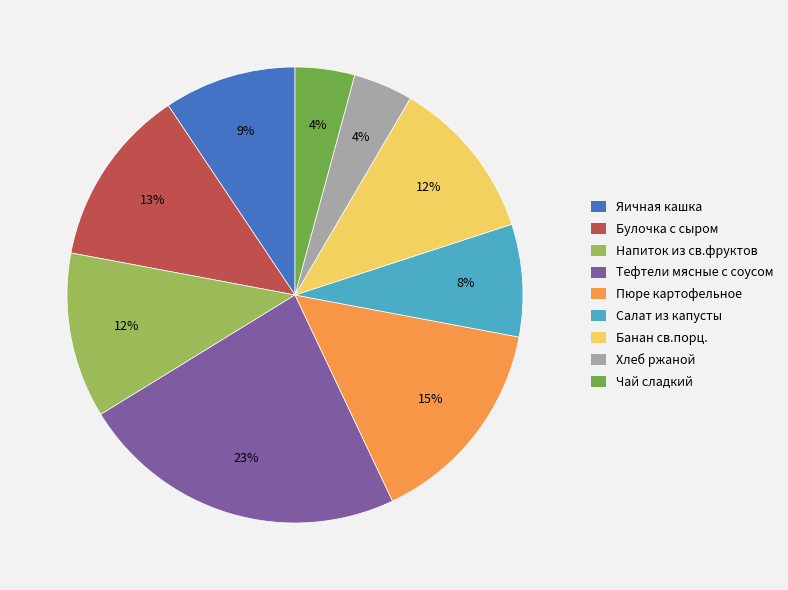

The Салат из капусты slice represents 2% of the pie. True or false?

False